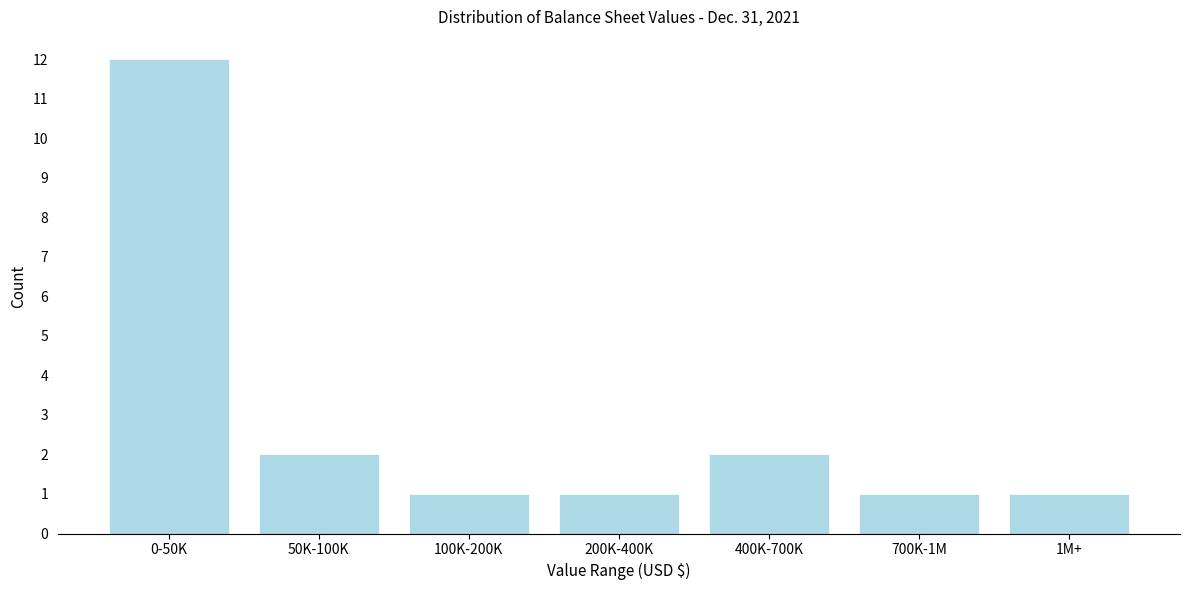

Reading left to right, list all the values displayed in this chart.

12	2	1	1	2	1	1